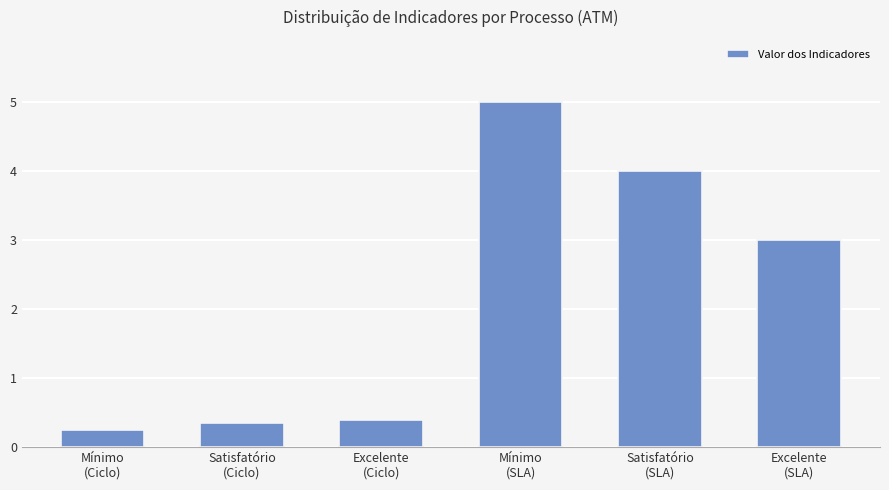

What is the average value?

2.2